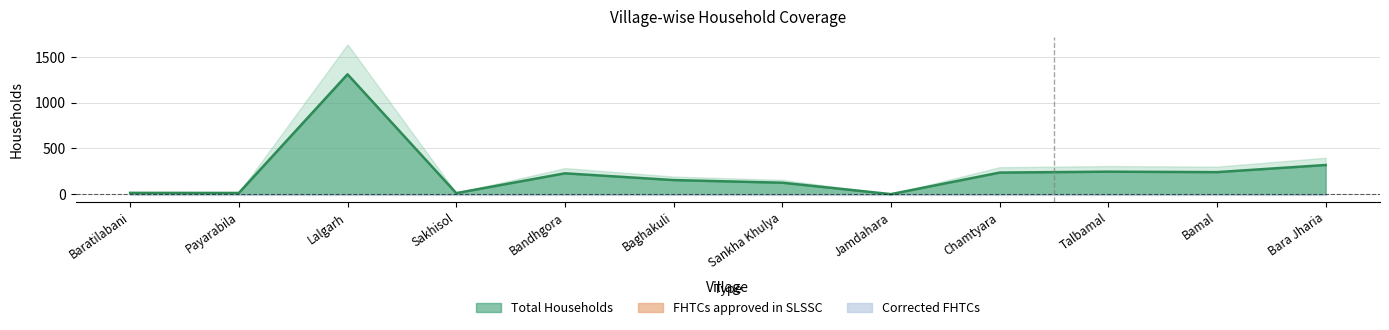

List the series in order of their peak value, lowest first.

FHTCs approved in SLSSC, Corrected FHTCs, Total Households